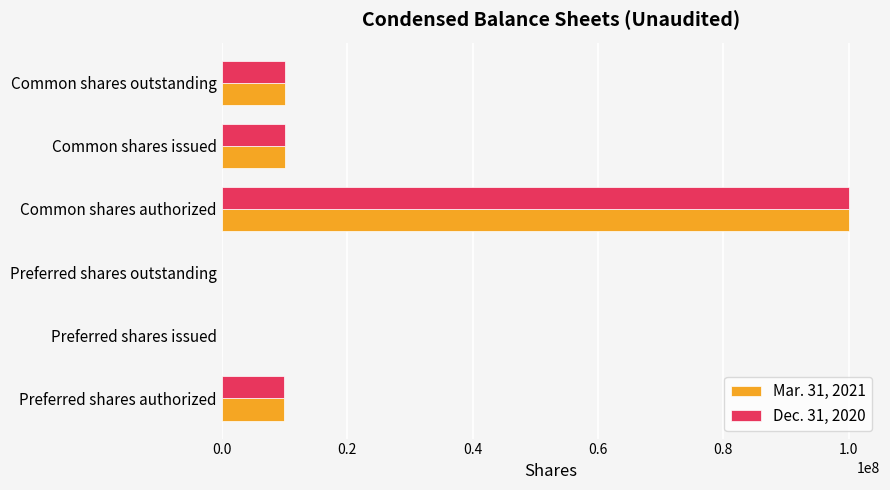

How many data points does each series have?

6